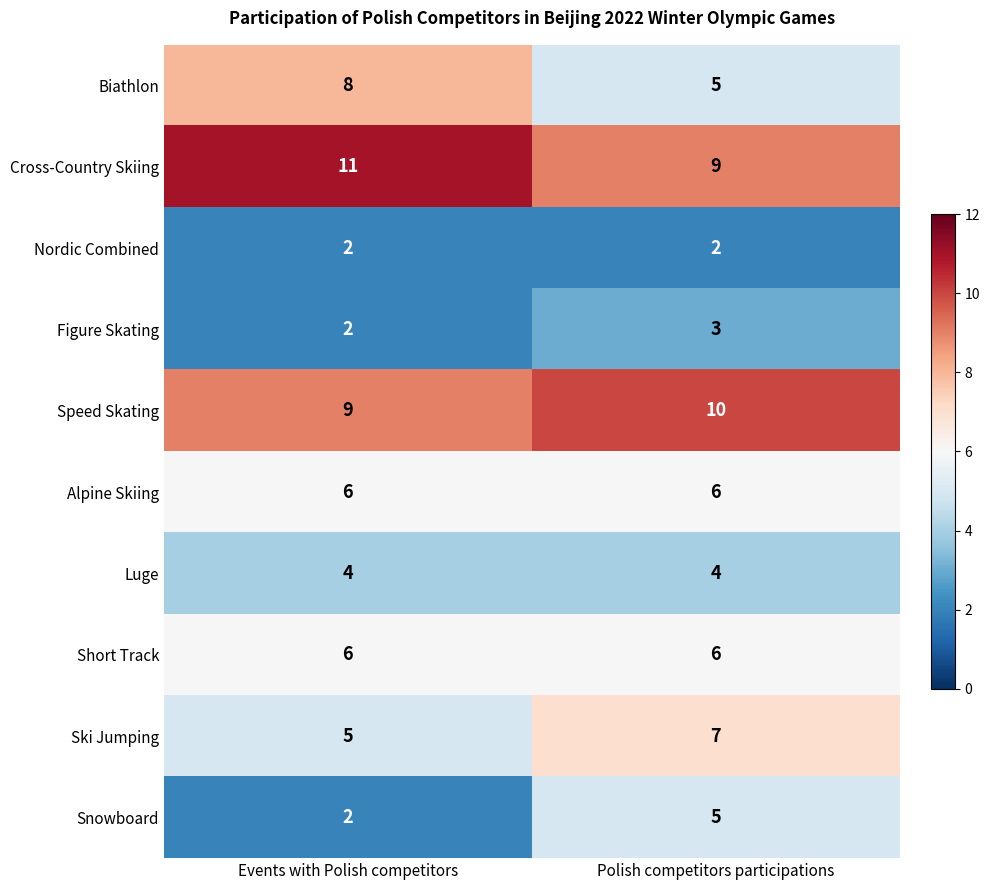

Reading left to right, list all the values displayed in this chart.

Biathlon: Events with Polish competitors=8	Polish competitors participations=5
Cross-Country Skiing: Events with Polish competitors=11	Polish competitors participations=9
Nordic Combined: Events with Polish competitors=2	Polish competitors participations=2
Figure Skating: Events with Polish competitors=2	Polish competitors participations=3
Speed Skating: Events with Polish competitors=9	Polish competitors participations=10
Alpine Skiing: Events with Polish competitors=6	Polish competitors participations=6
Luge: Events with Polish competitors=4	Polish competitors participations=4
Short Track: Events with Polish competitors=6	Polish competitors participations=6
Ski Jumping: Events with Polish competitors=5	Polish competitors participations=7
Snowboard: Events with Polish competitors=2	Polish competitors participations=5